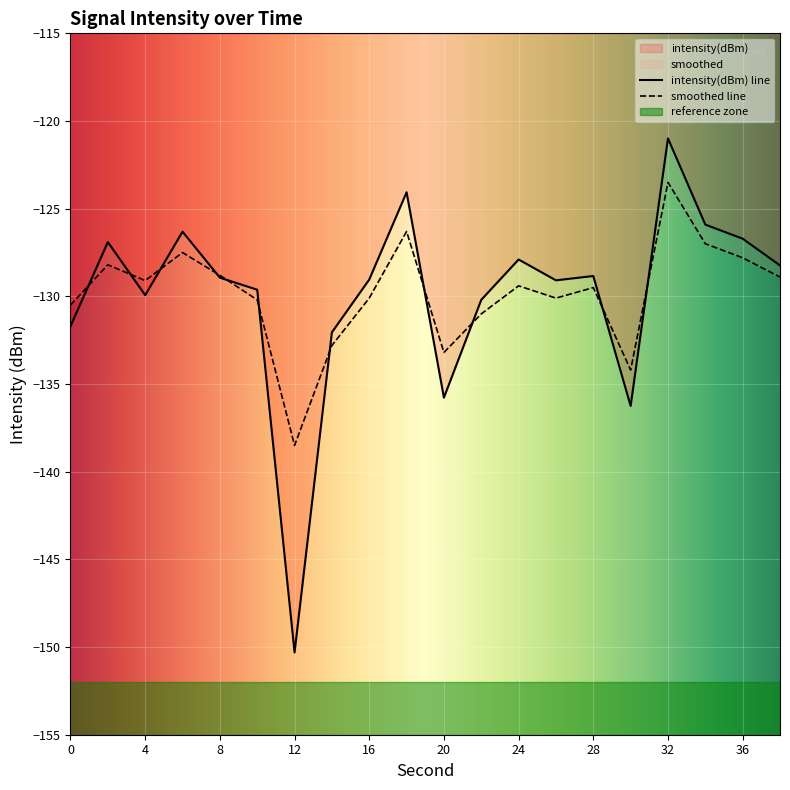

Which series ends up on top after the final intersection of intensity(dBm) and smoothed?

intensity(dBm)